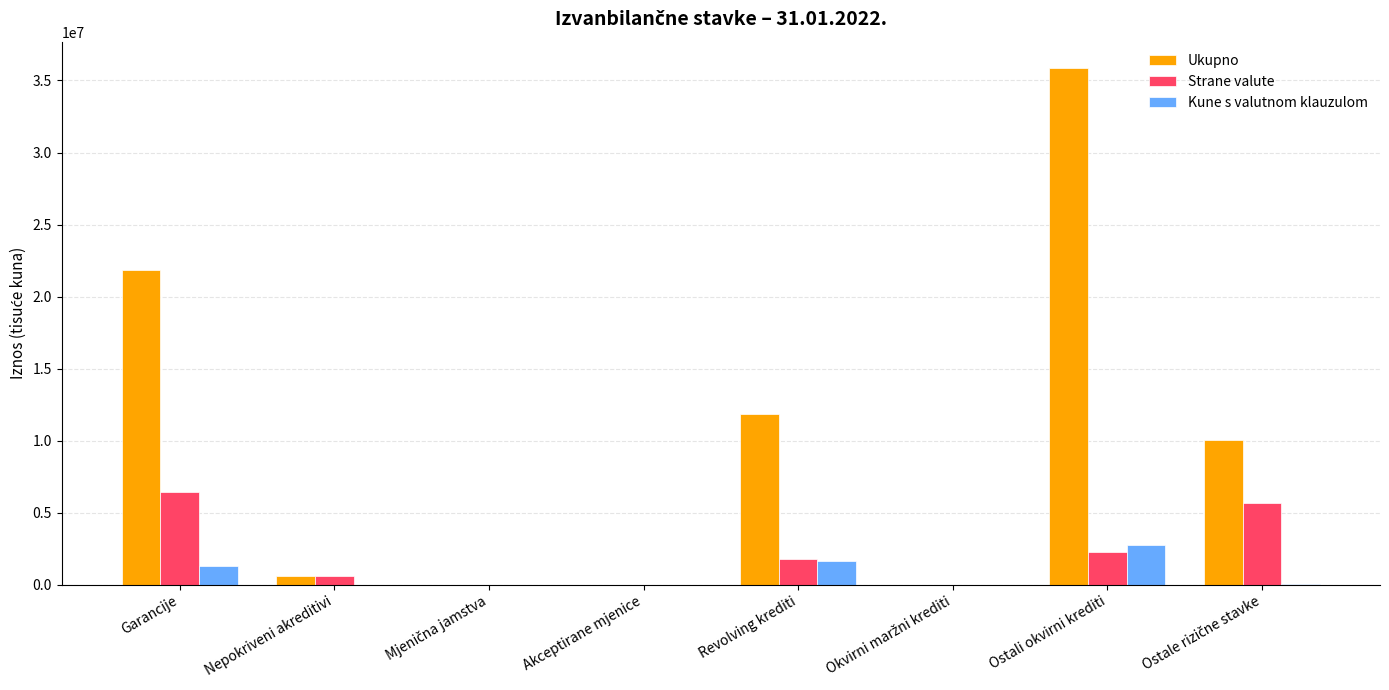

Is it true that Strane valute equals 3035961 at Revolving krediti?

False